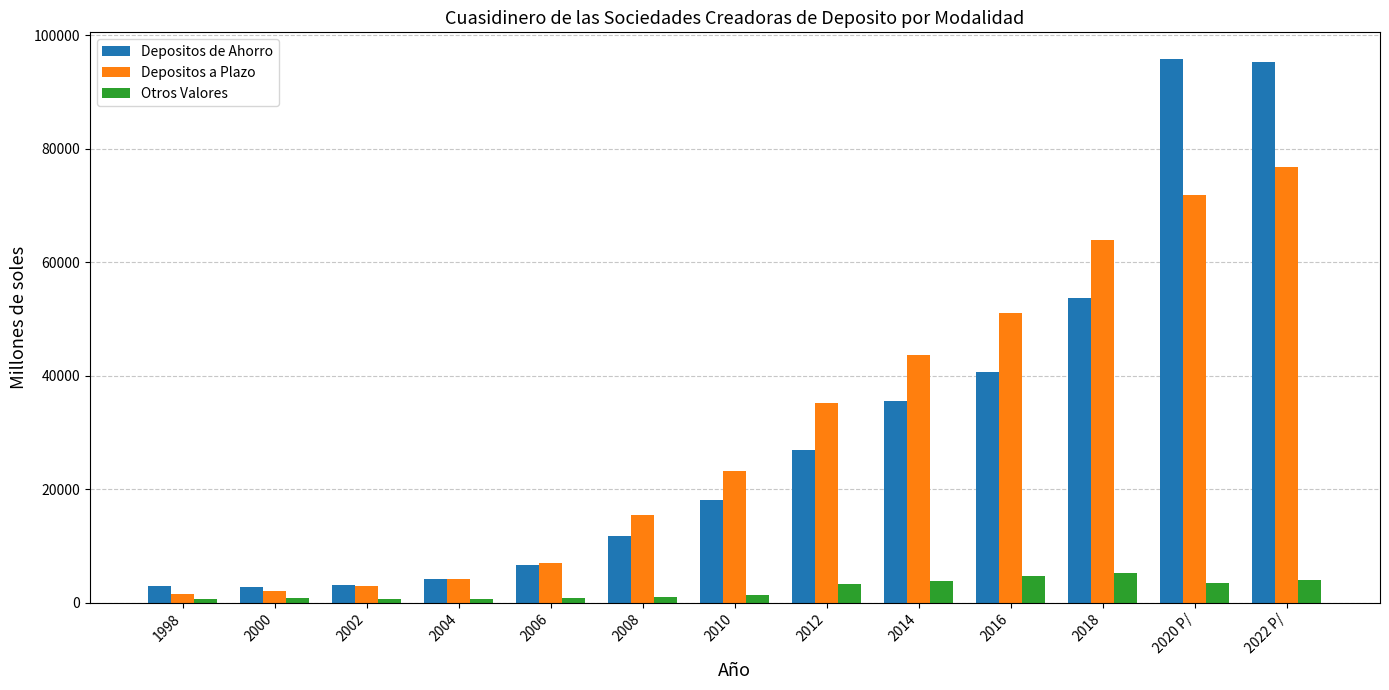

Does the chart contain stacked bars?

No